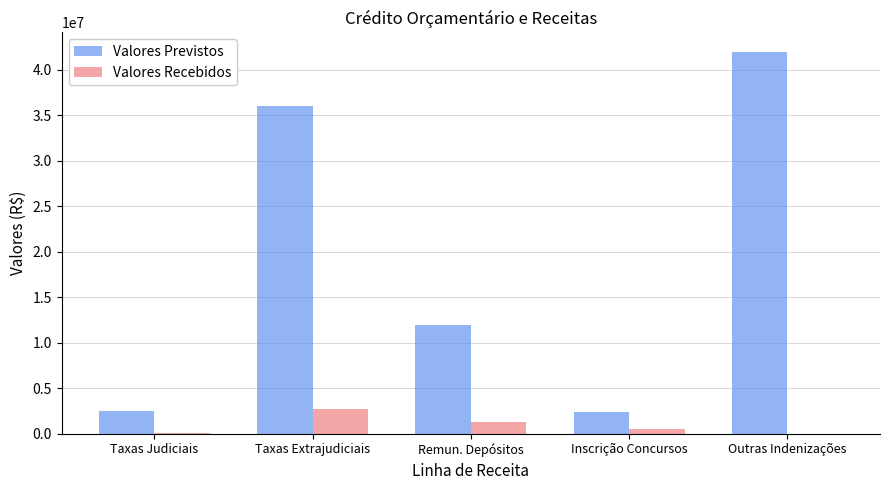

What is the difference between the Valores Previstos values at Taxas Judiciais and Taxas Extrajudiciais?

33464100.0